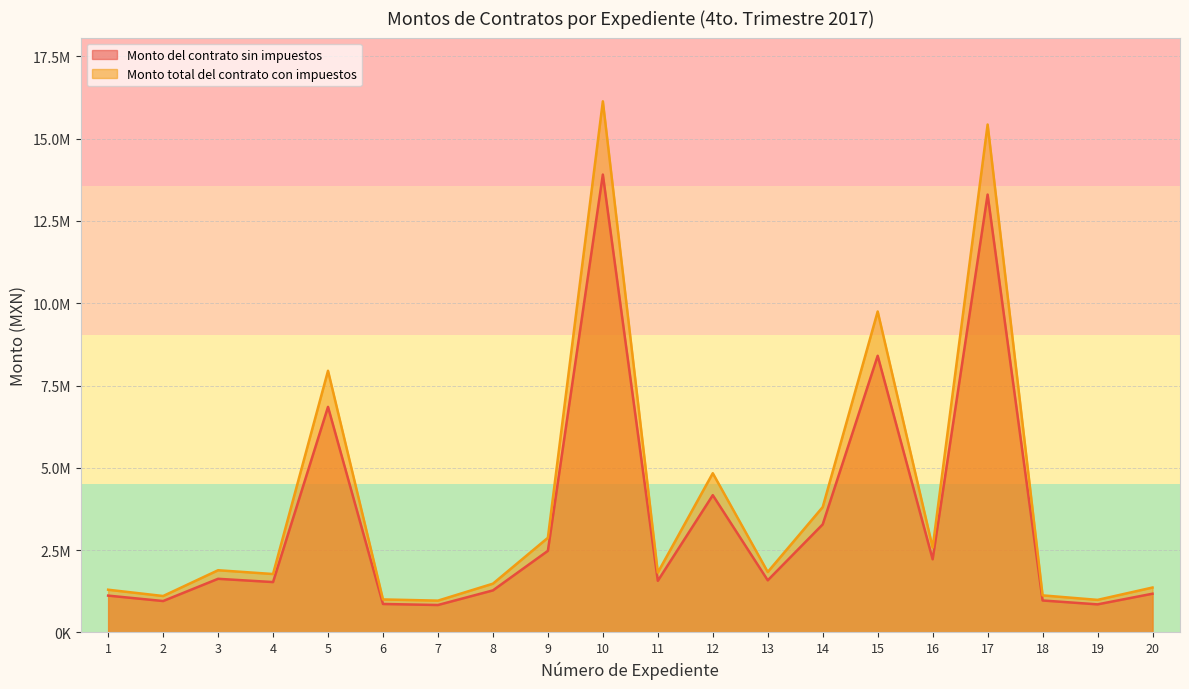

Which category has the highest value in the Monto total del contrato con impuestos series?

10